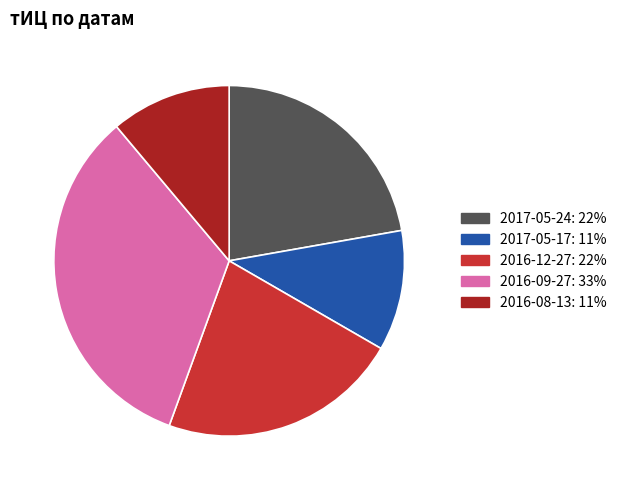

Does any single category account for the majority?

No